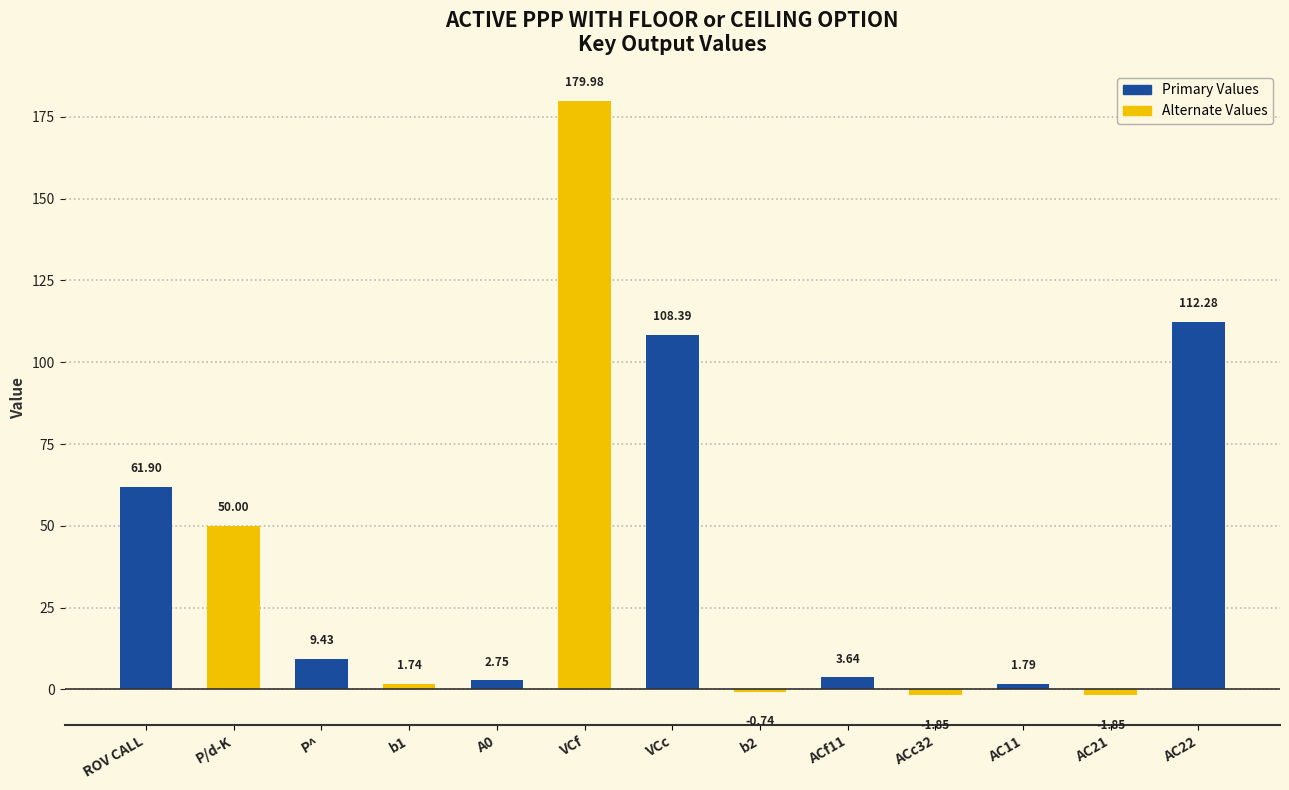

Between P^ and AC21, which is larger?

P^